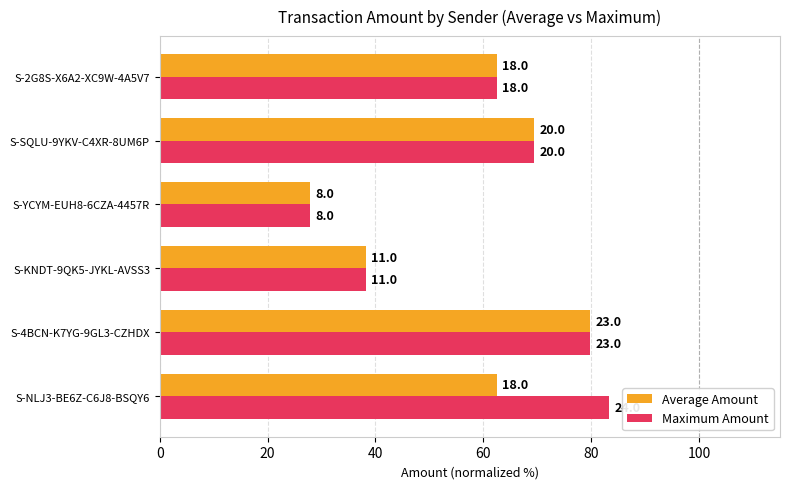

List the series in order of their peak value, lowest first.

Average Amount, Maximum Amount